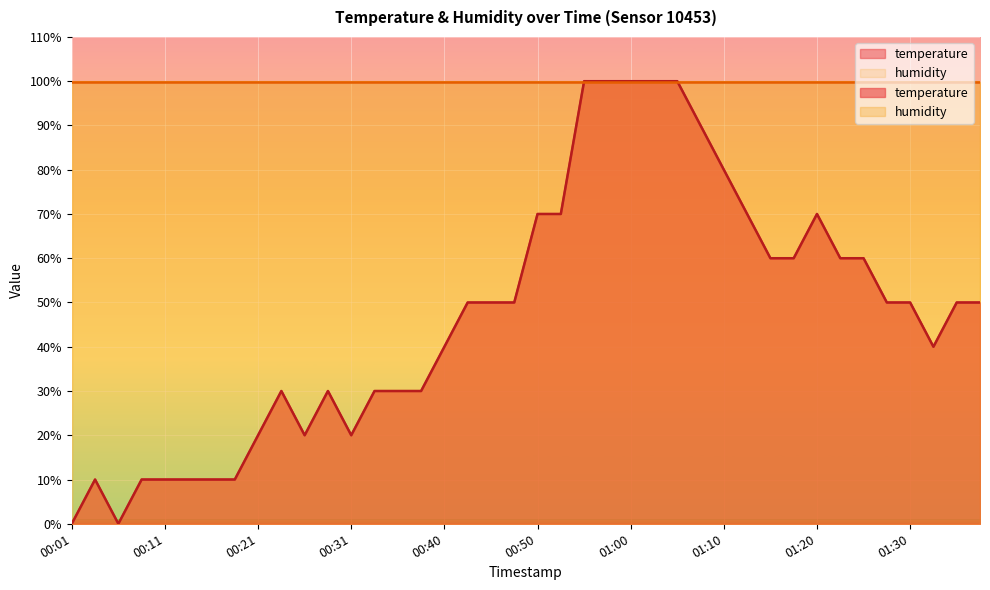

Which label corresponds to the largest value in the chart?

00:55